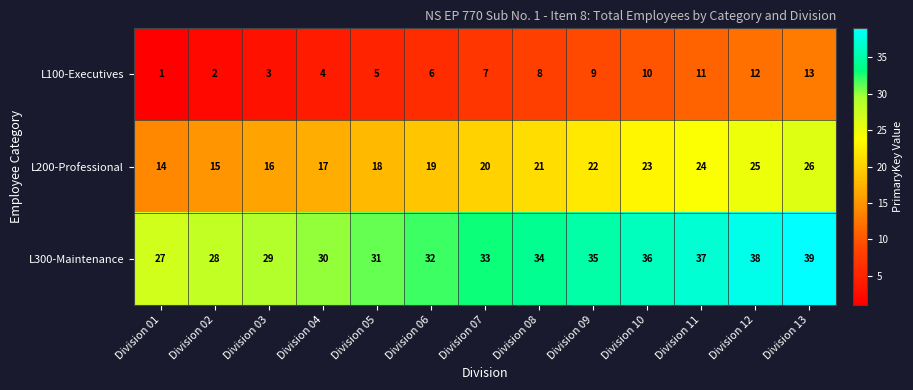

What is the approximate value of L300-Maintenance at Division 08, to the nearest 10?

30